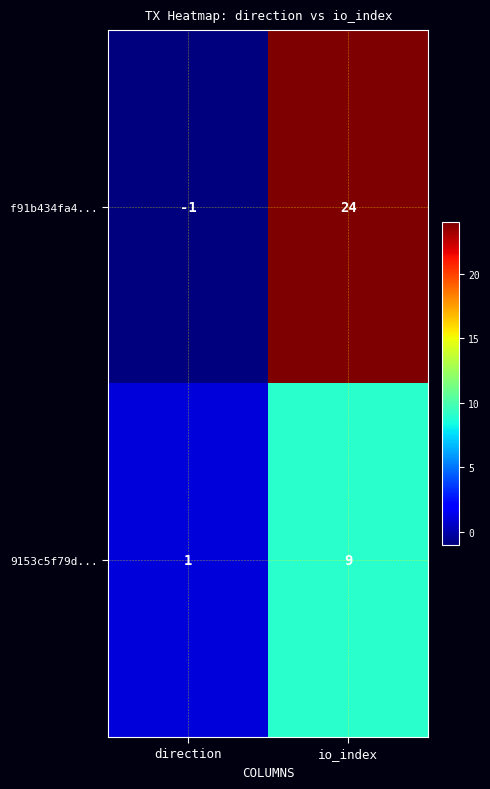

True or false: f91b434fa4... has a value of -1 at direction.

True